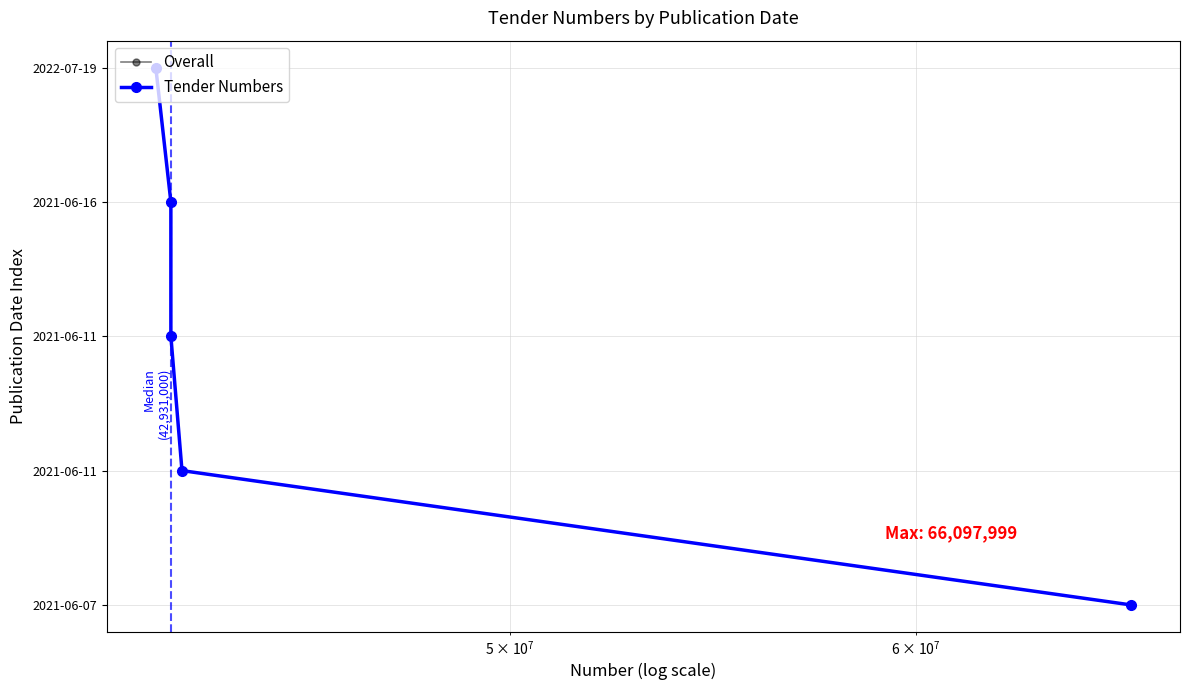

What is the average value of the Overall series?

2